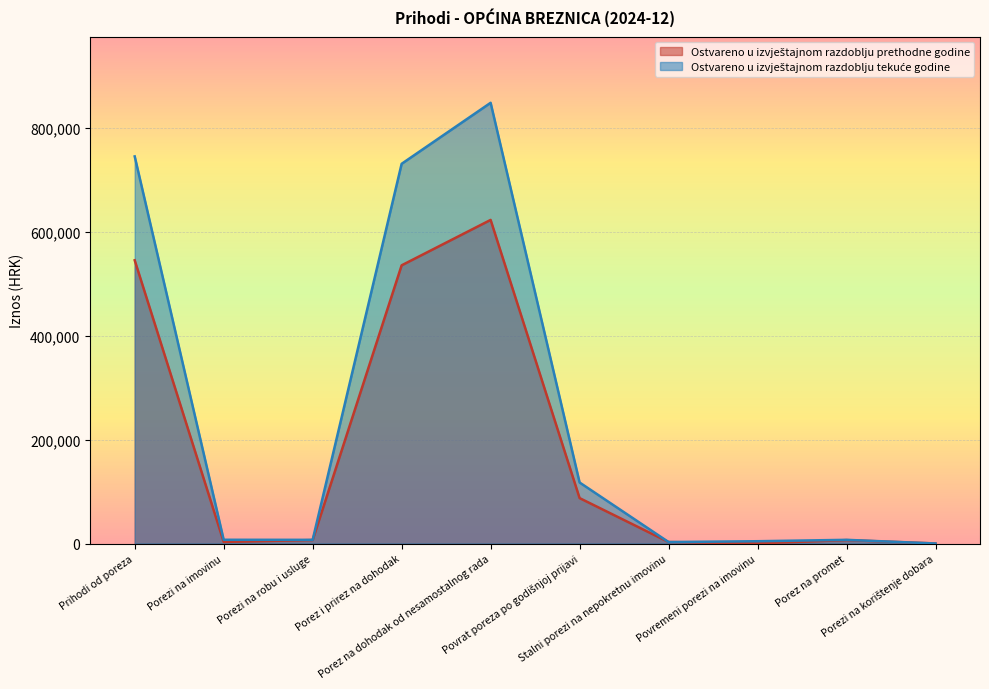

What are all the series names shown in the legend?

Ostvareno u izvještajnom razdoblju prethodne godine, Ostvareno u izvještajnom razdoblju tekuće godine